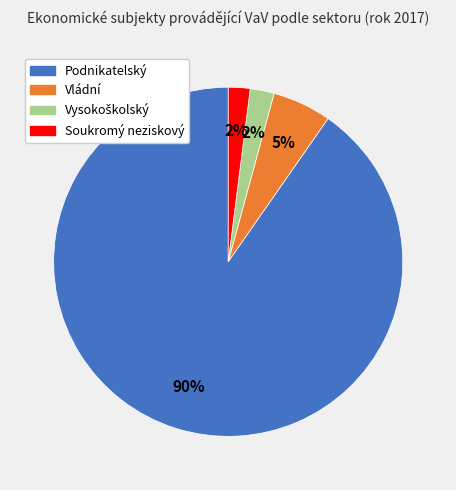

To the nearest percent, what is the average slice percentage?

25%